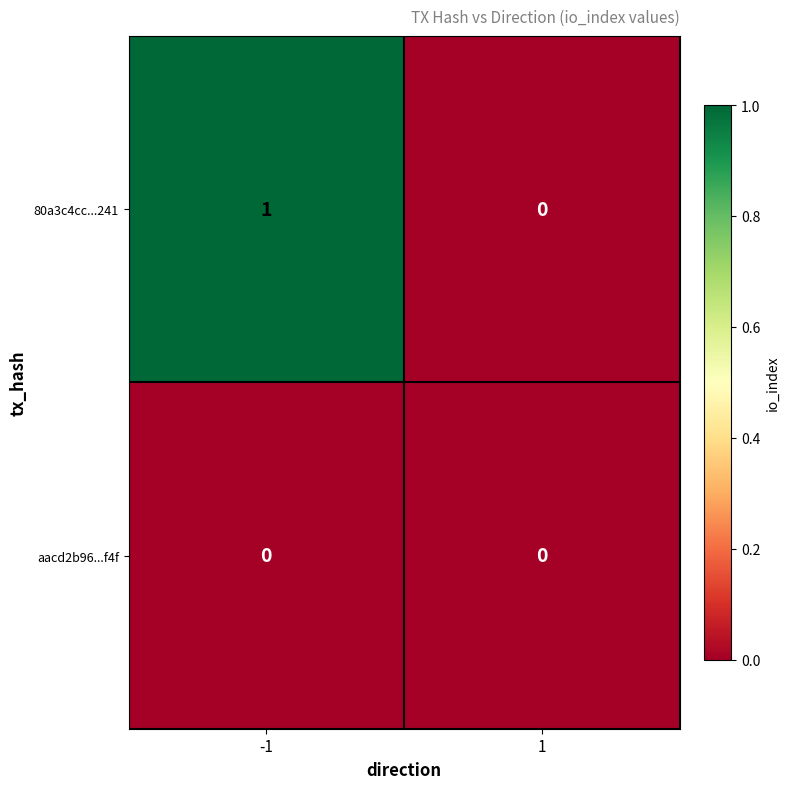

Between -1 and 1, which series saw the biggest shift?

80a3c4cc...241